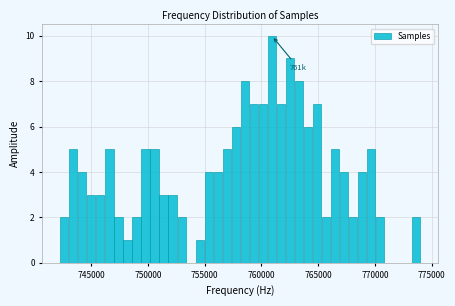

Read against the x-axis, roughly where is the centre of the tallest bar?

761000